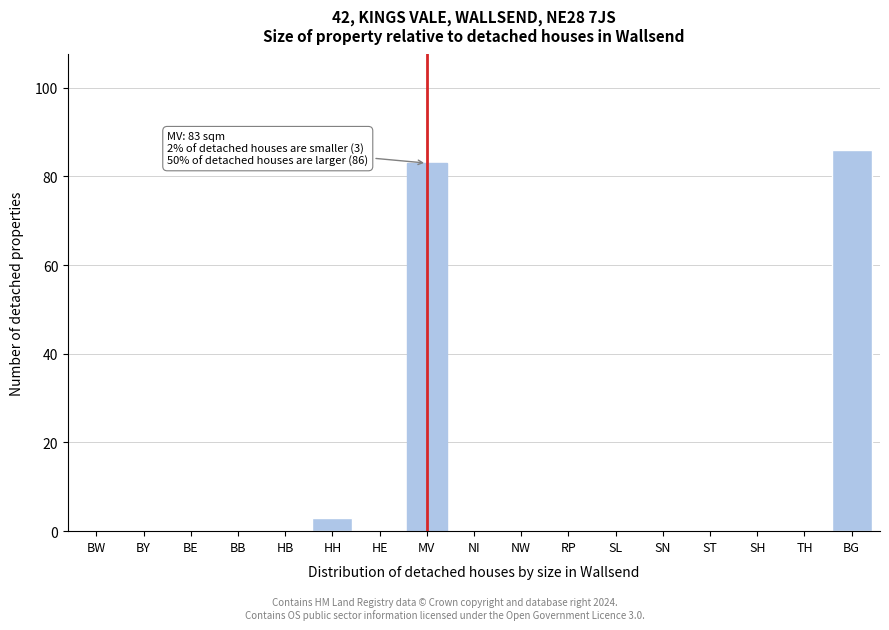

Reading left to right, transcribe all the data shown in this chart.

BW=0	BY=0	BE=0	BB=0	HB=0	HH=3	HE=0	MV=83	NI=0	NW=0	RP=0	SL=0	SN=0	ST=0	SH=0	TH=0	BG=86